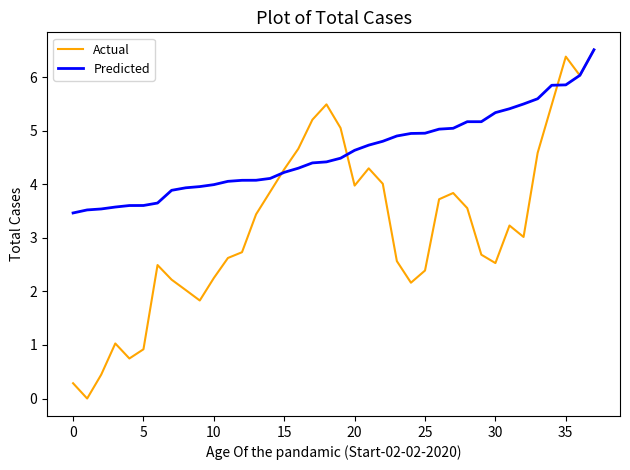

What is the maximum value for Predicted?

6.5